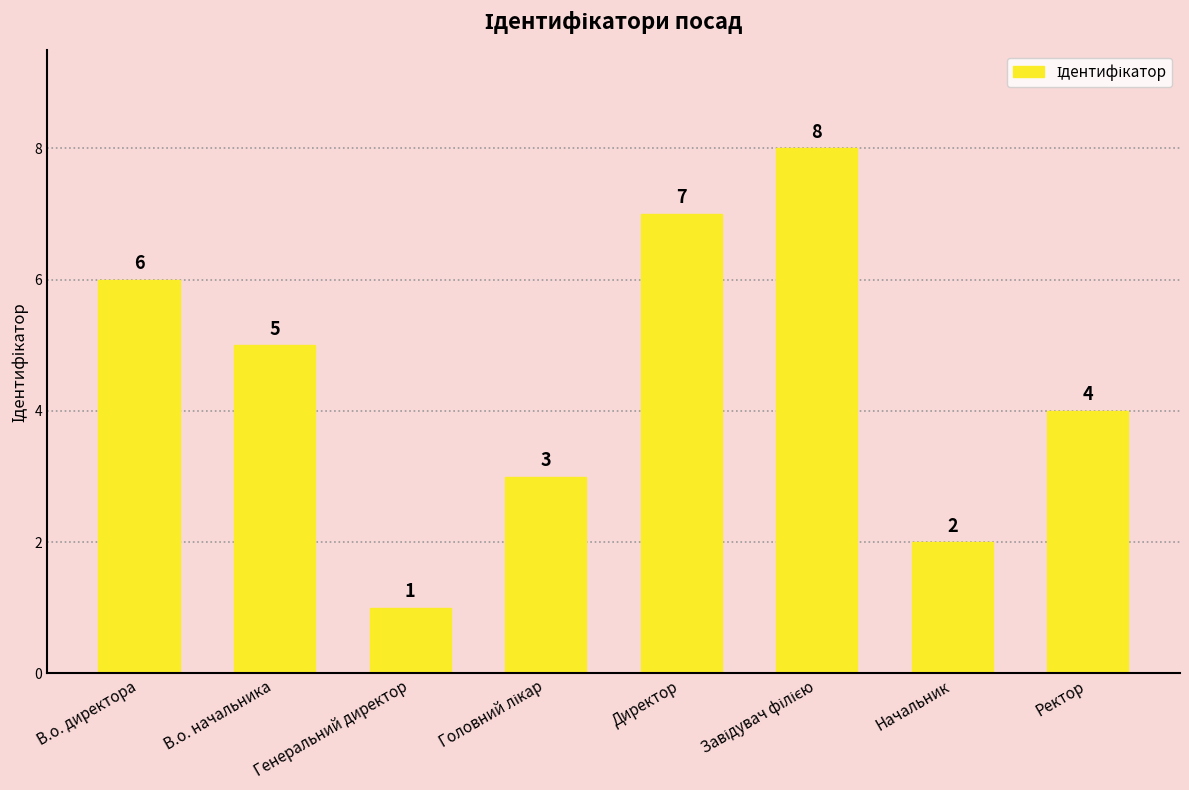

True or false: the data shows 5 at В.о. начальника.

True